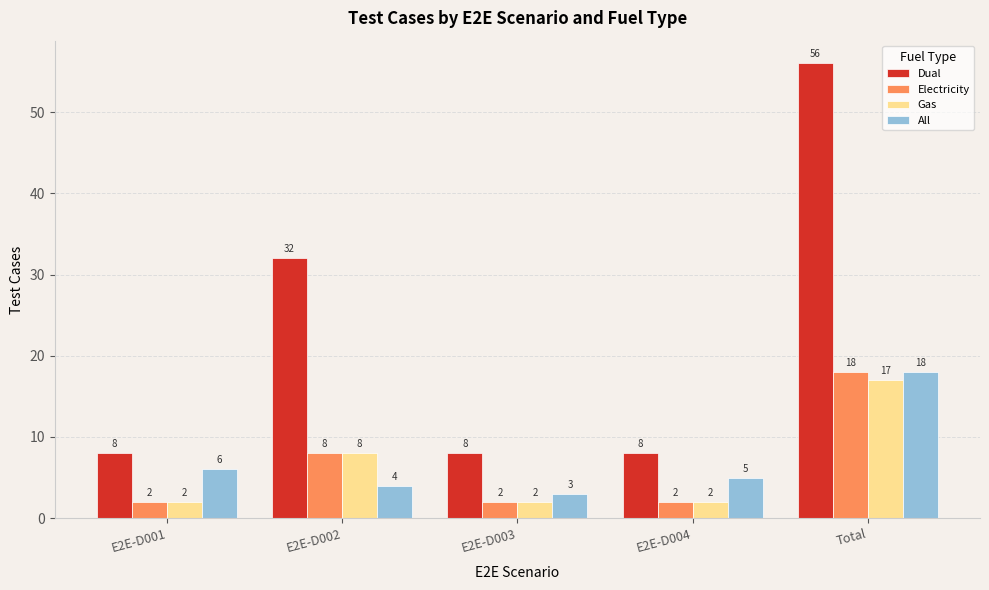

Are the bars horizontal?

No